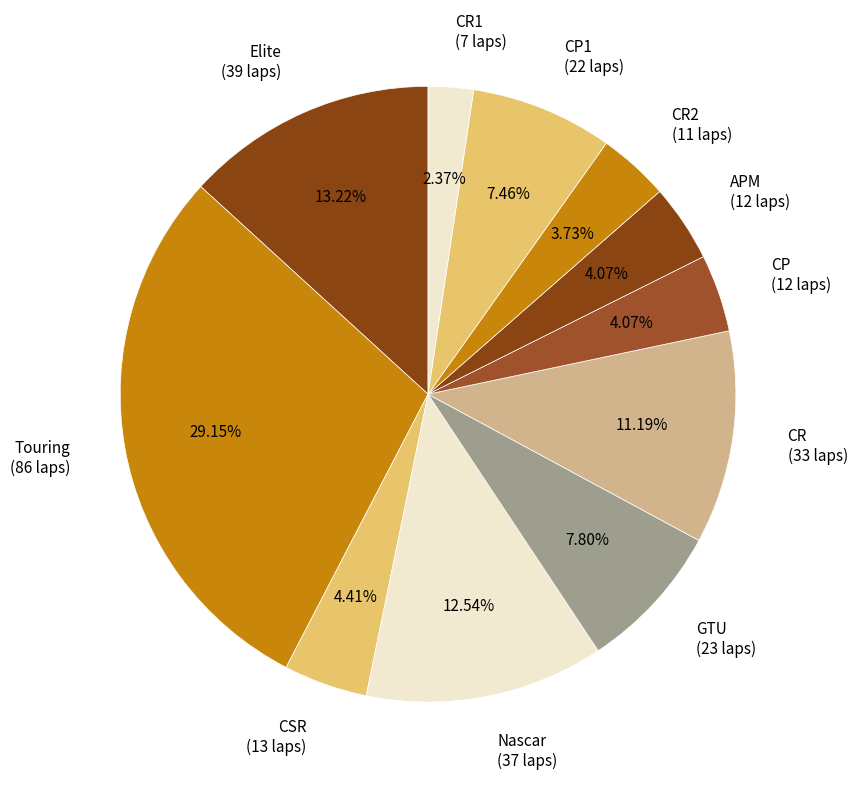

How many slices are in this pie chart?

11